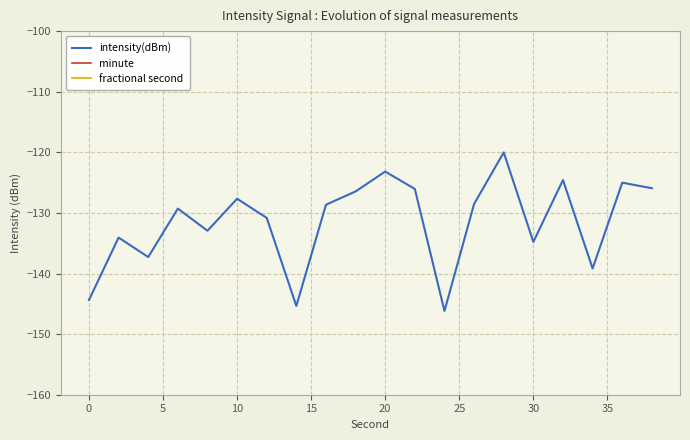

What is the difference between the maximum and minimum values in the intensity(dBm) series?

26.2